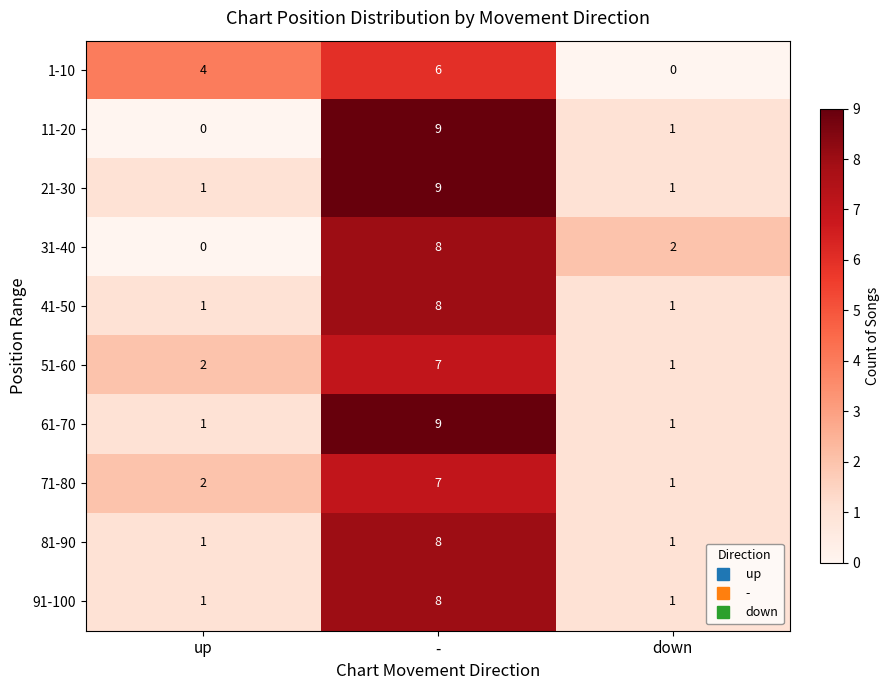

At which label does 31-40 reach its peak?

-